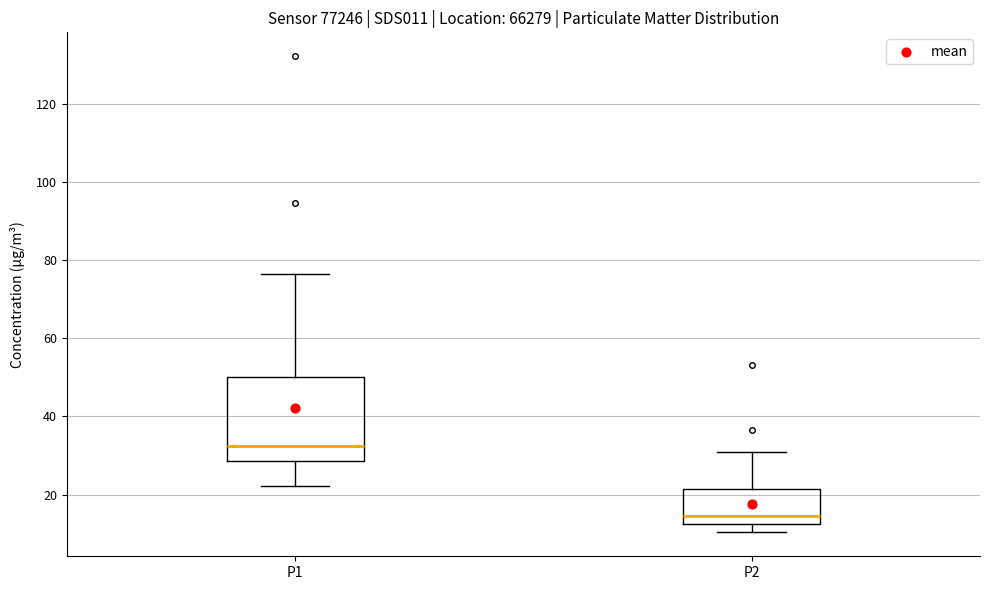

Reading left to right, transcribe this box plot: for each box, give where its median line is, the range the box spans, and where its two whiskers end, as read against the y-axis. The values are not printed on the chart, so give them approximately, as read against the axis.

P1: median 32, box 28 to 50, whiskers 22 to 76
P2: median 14, box 12 to 22, whiskers 10 to 30